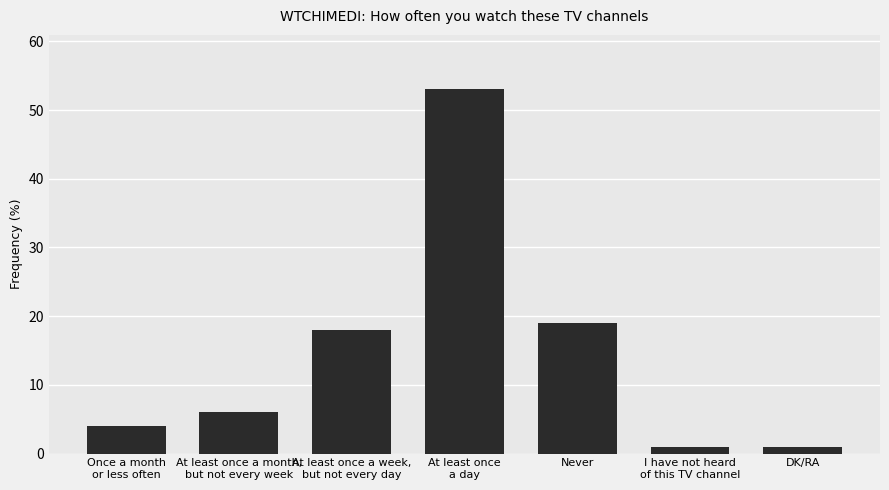

What is the value of the 2nd bar from the left?

6